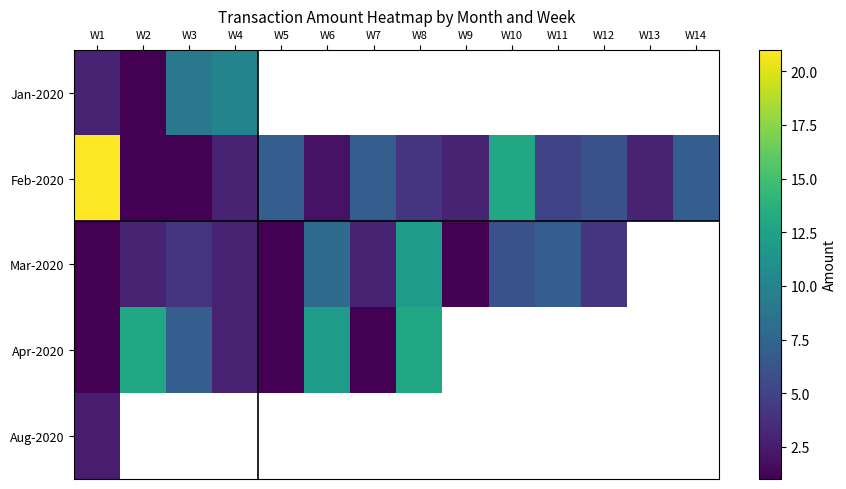

How many series are shown in this chart?

5